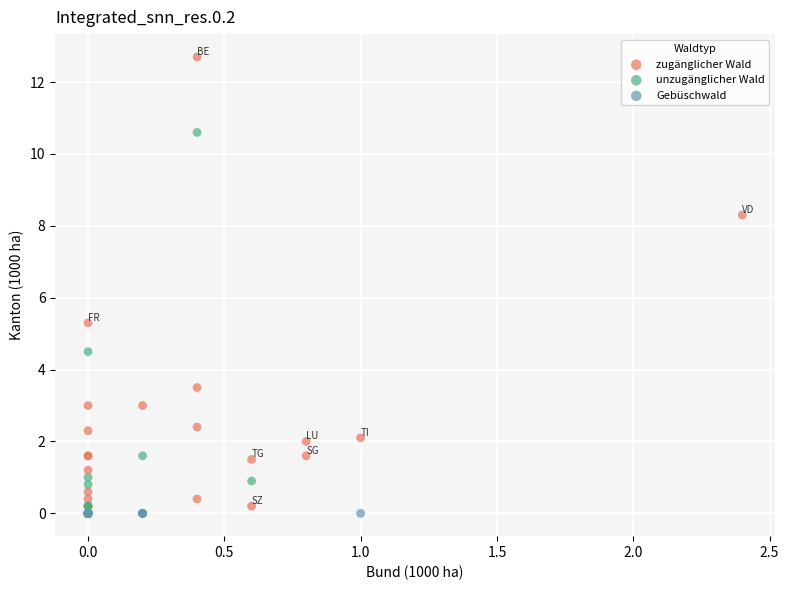

Which series contains the highest Y value?

zugänglicher Wald